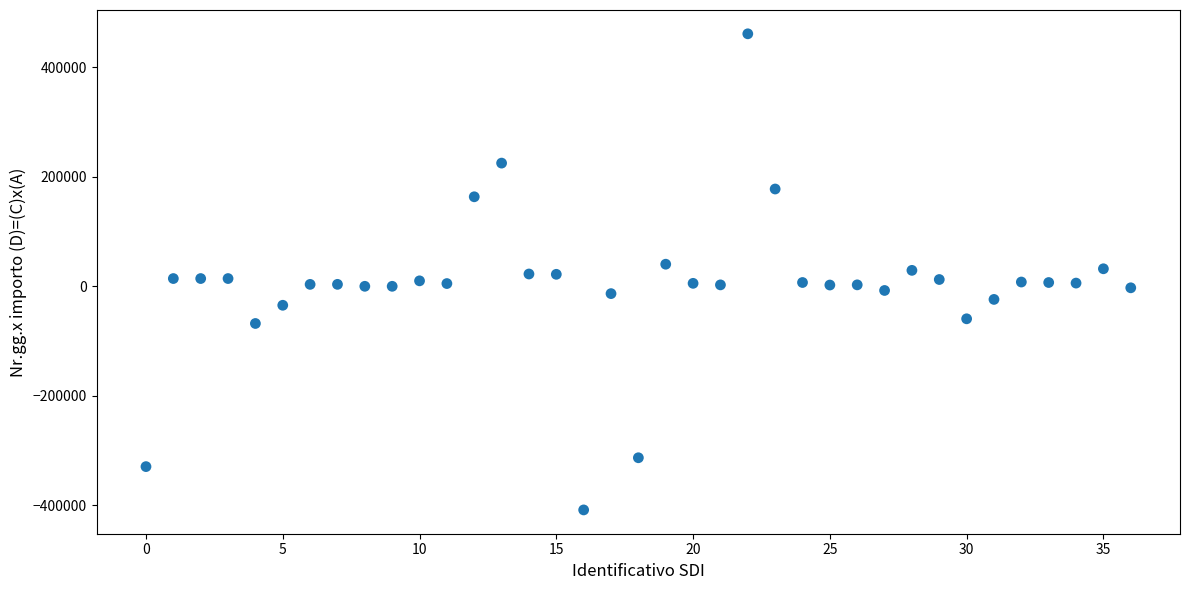

What is the range of Y values (max minus min)?

869256.8